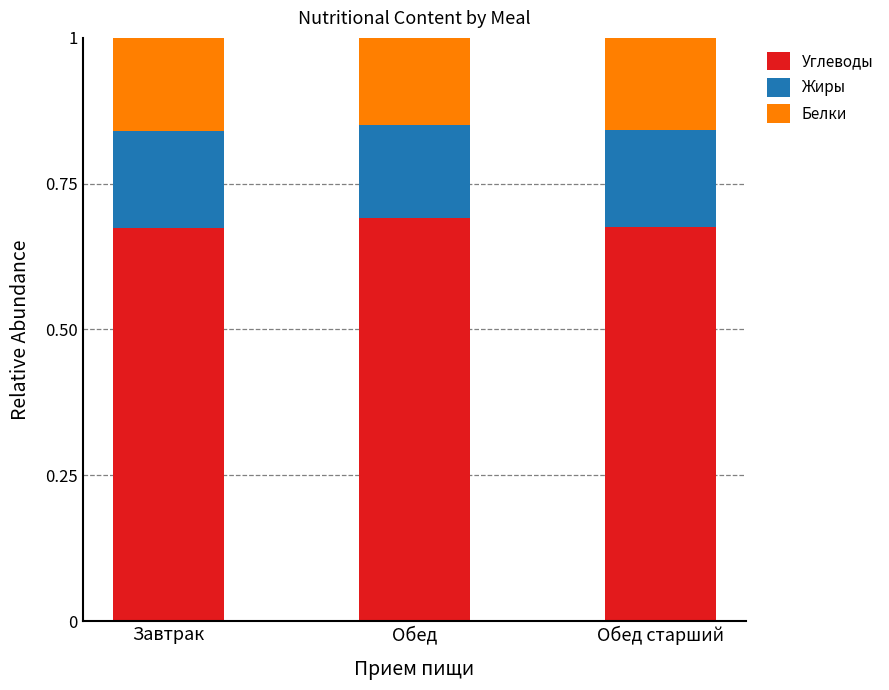

The Углеводы series shows 0.3 at Завтрак. True or false?

False